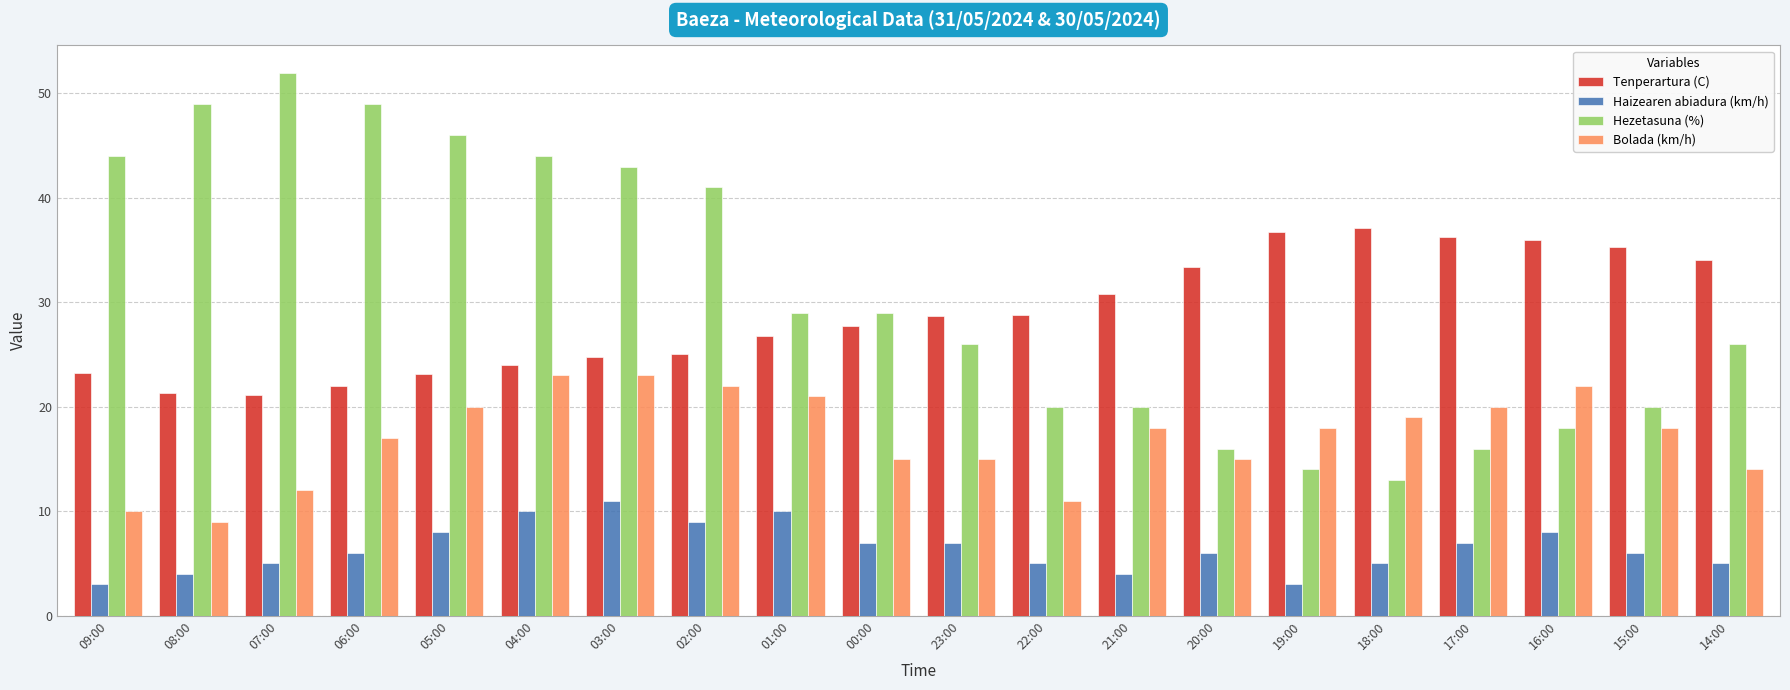

What is the difference between the highest and lowest values at 16:00?

28.0